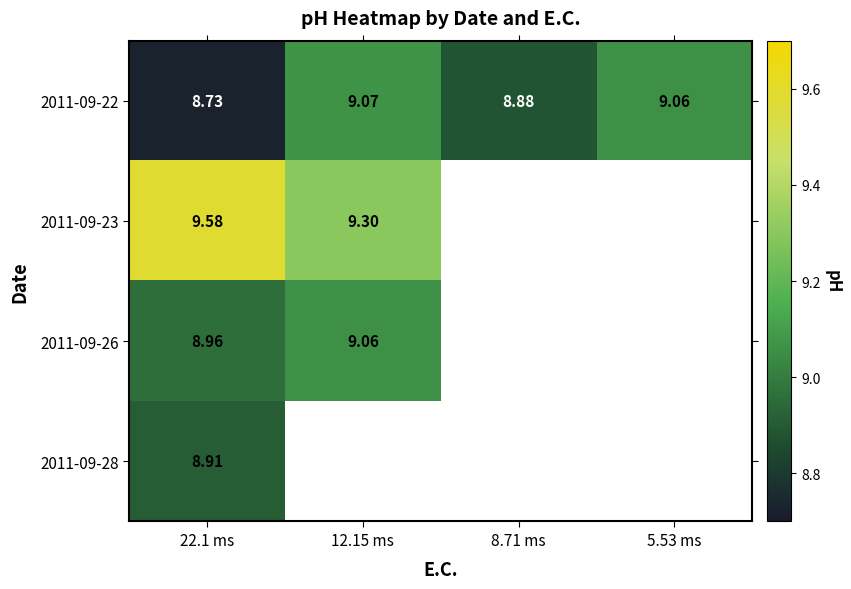

How many series are shown in this chart?

4